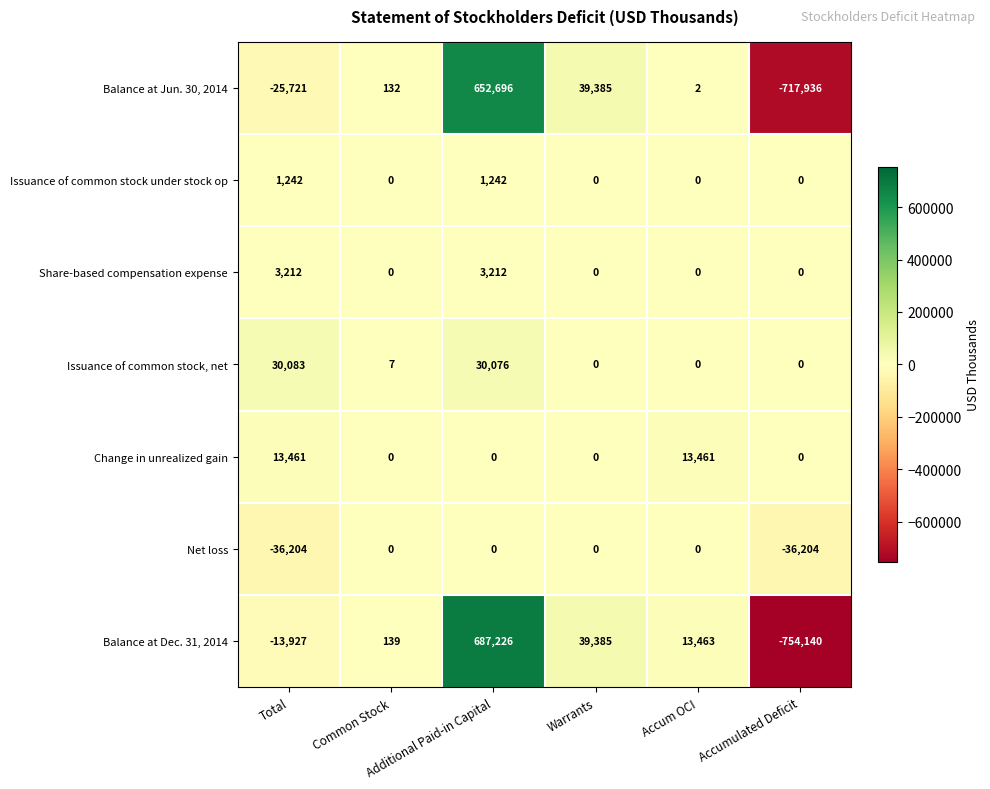

Which series has the largest range (max minus min)?

Balance at Dec. 31, 2014